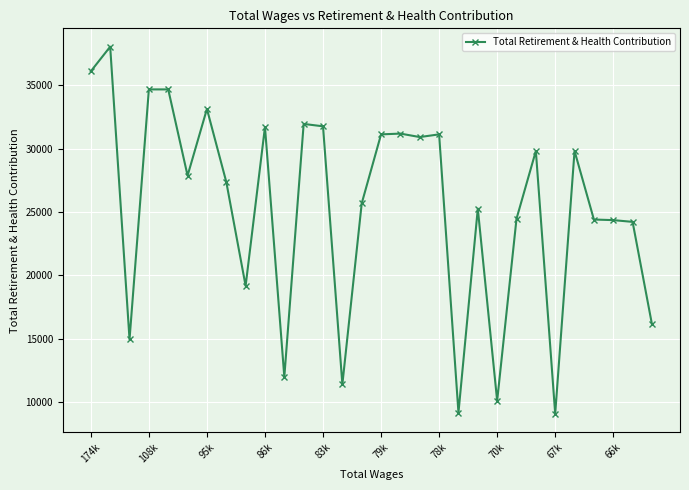

What is the difference between the second highest and second lowest values?

26979